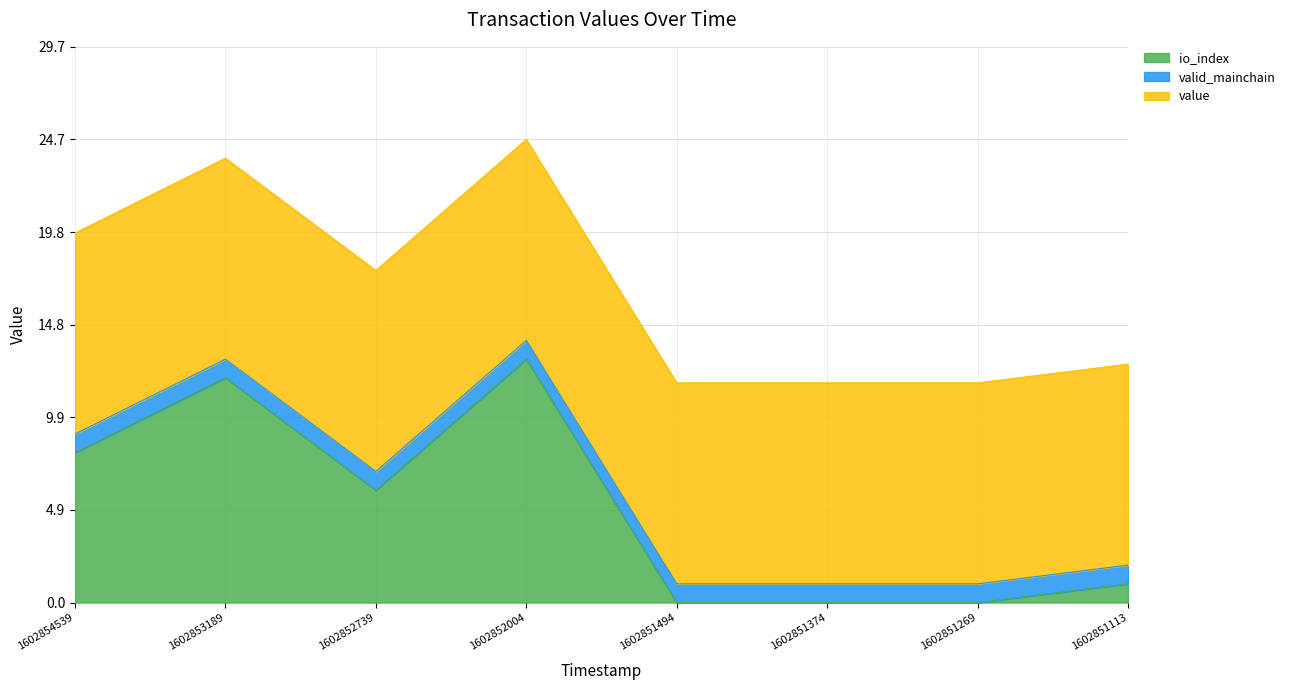

Is it true that valid_mainchain equals 1.0 at 1602852739?

True